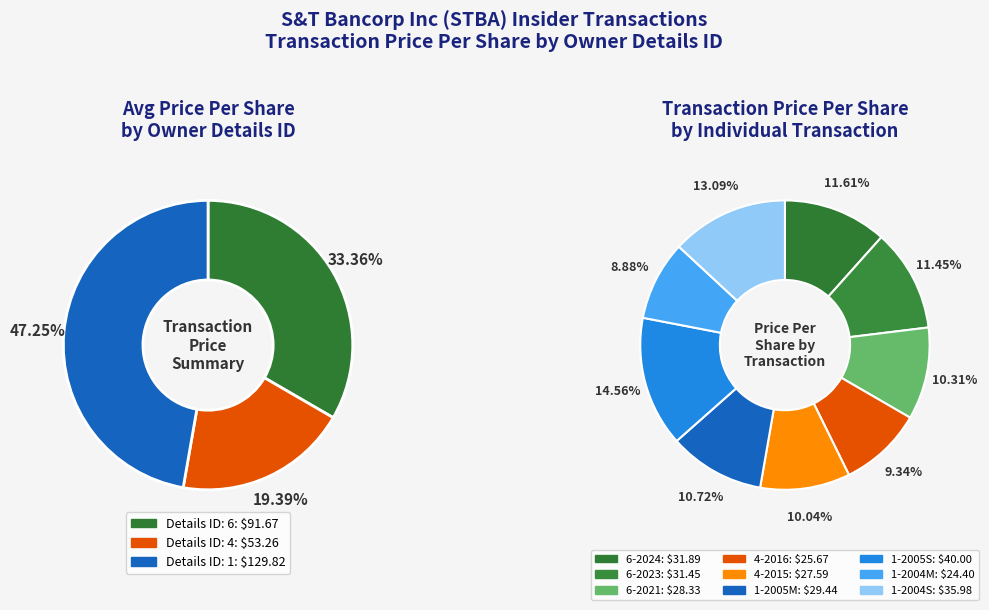

Which category has the smallest portion of the pie?

1 (2004-09-10 M)